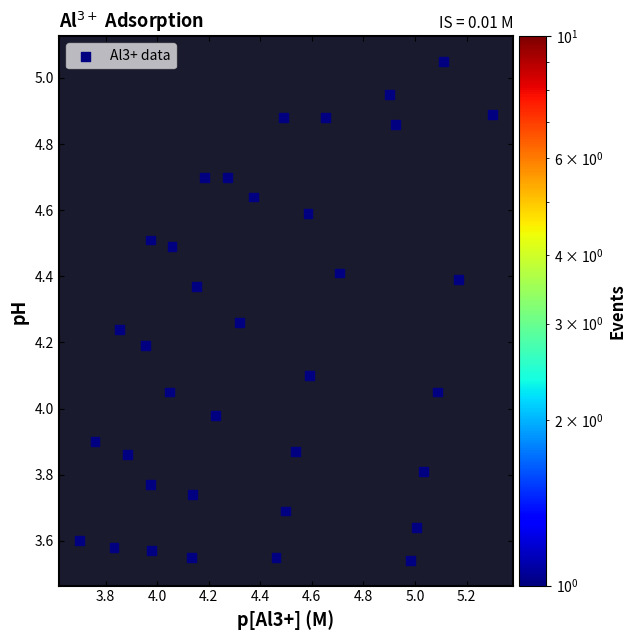

What is the range of Y values (max minus min)?

1.5